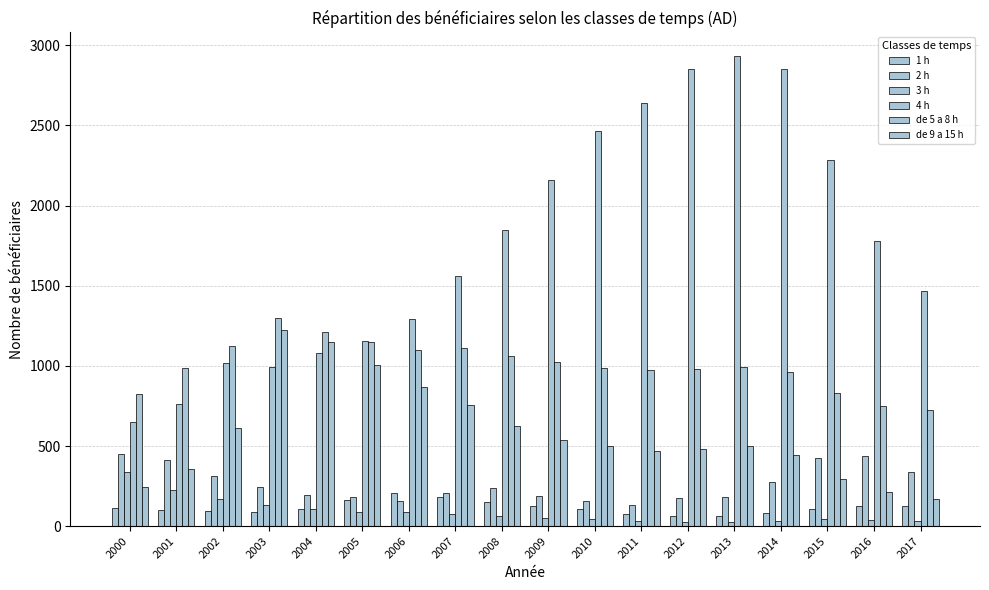

Does the chart contain any negative values?

No